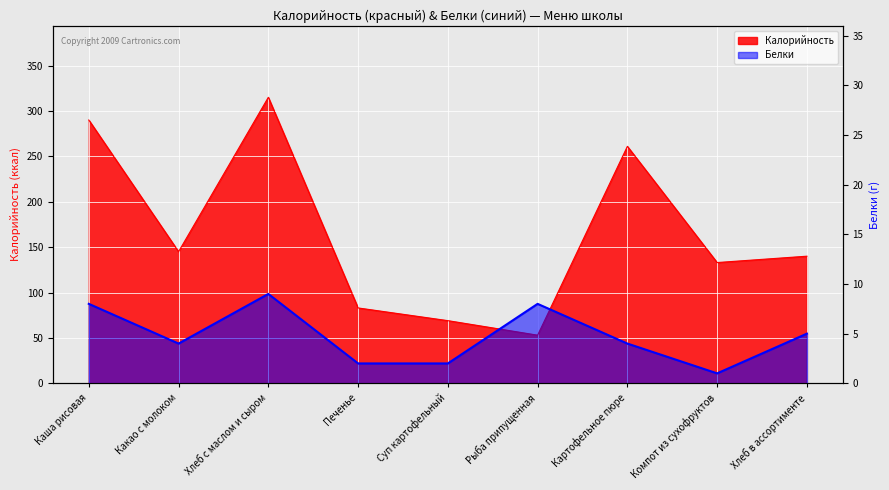

What is the label of the 1st point from the right?

Хлеб в ассортименте